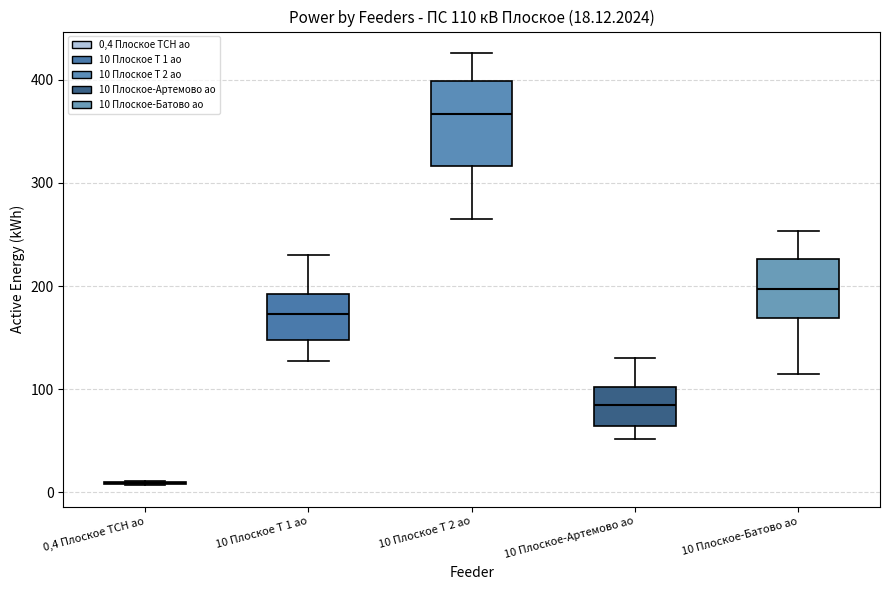

Comparing the boxes themselves (not the whiskers), which one is the tallest?

10 Плоское Т 2 ао